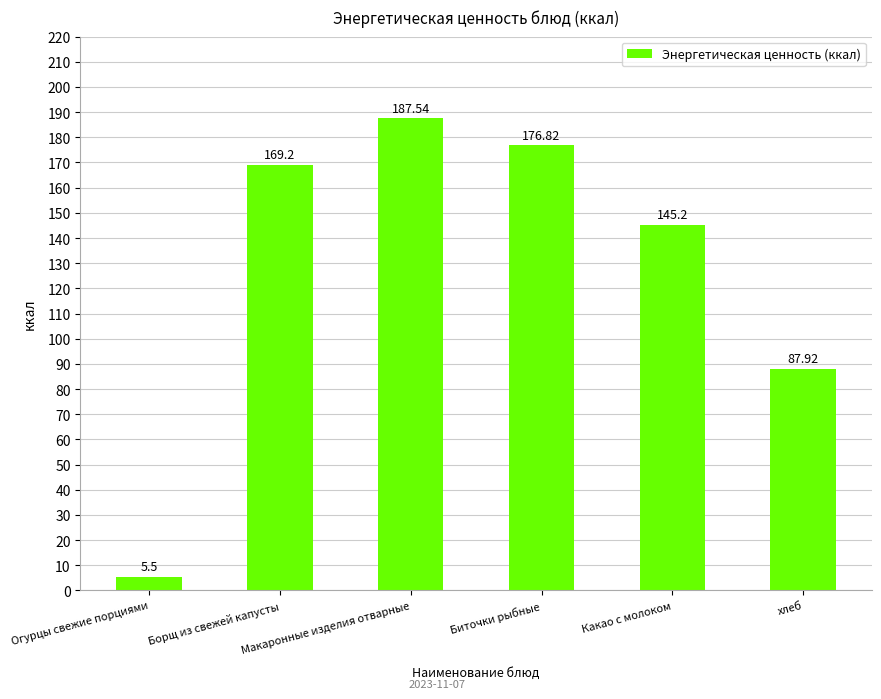

Where does the data first go above 169?

Борщ из свежей капусты